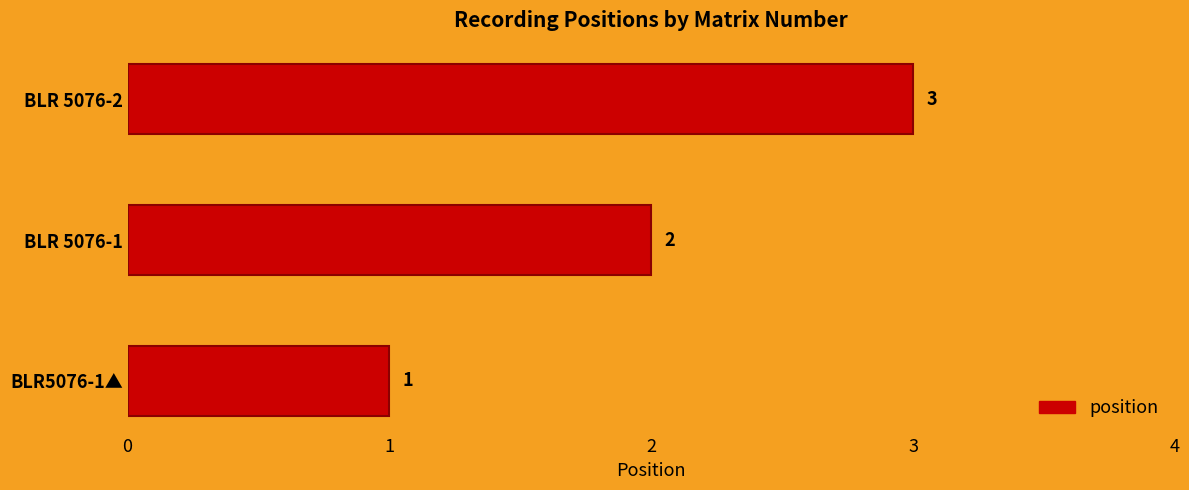

How many distinct data groups are displayed?

1